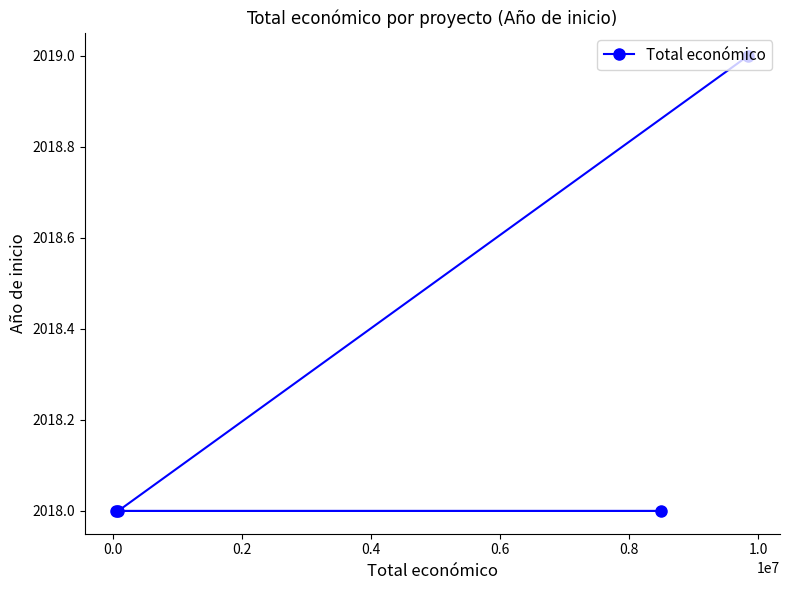

What is the difference between the maximum and minimum values?

1